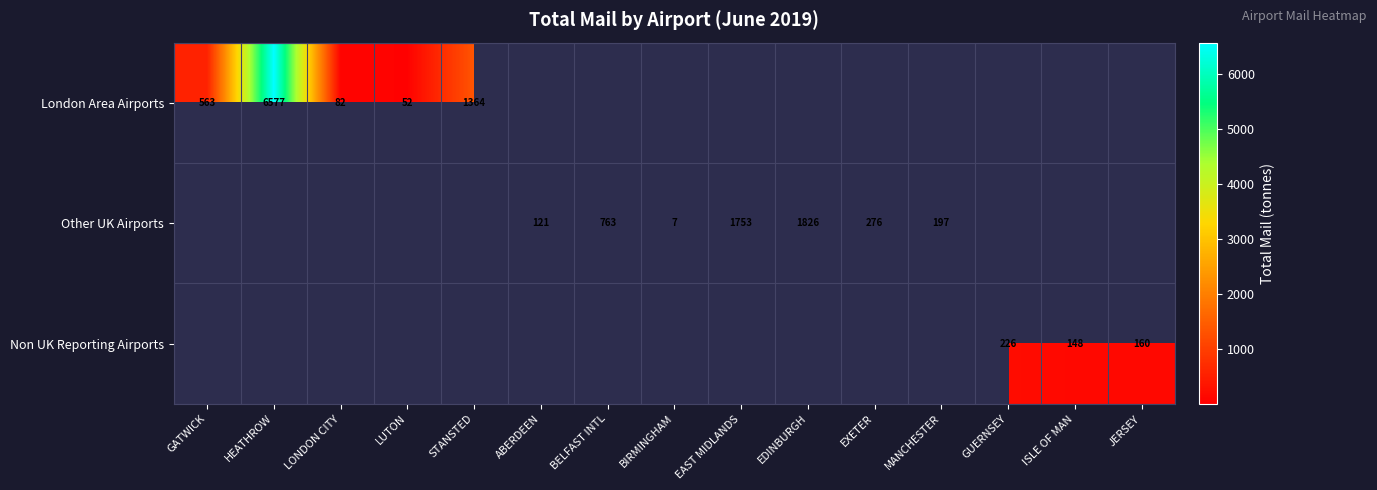

Is the value of Non UK Reporting Airports at GUERNSEY greater than the value of London Area Airports at HEATHROW?

No